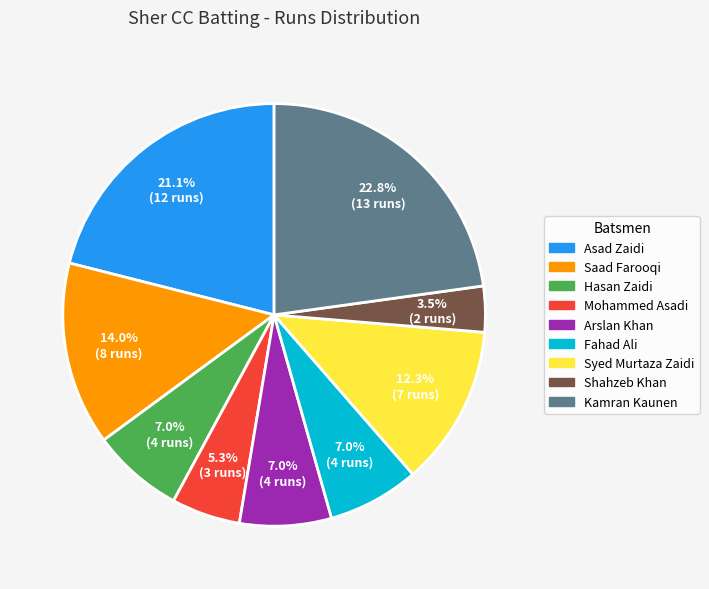

How many segments does this pie chart have?

9